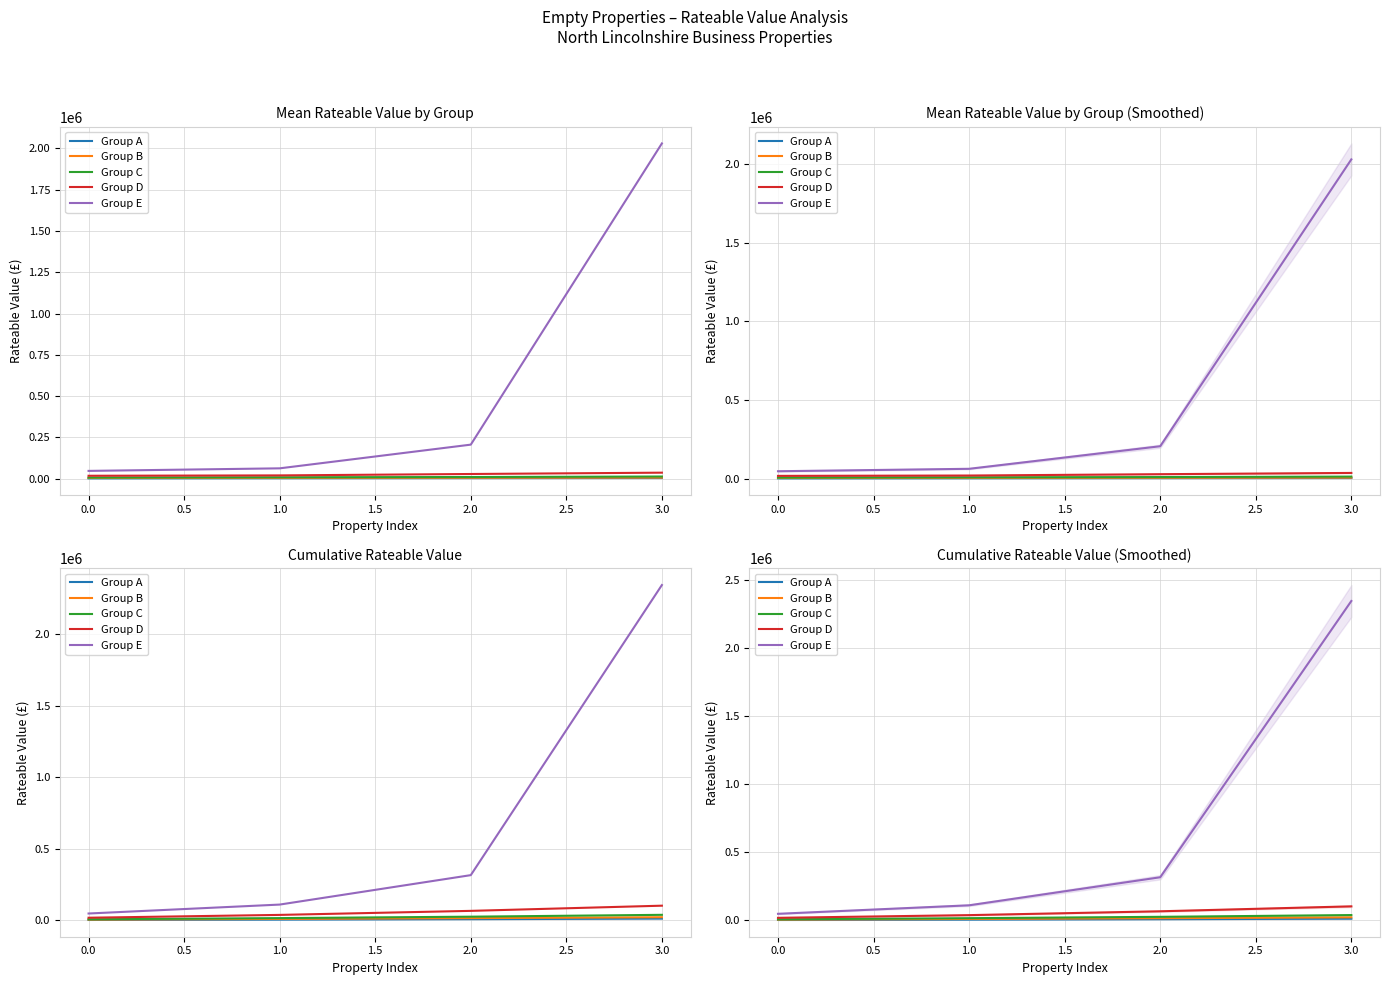

At which label does Group A reach its peak?

3.0